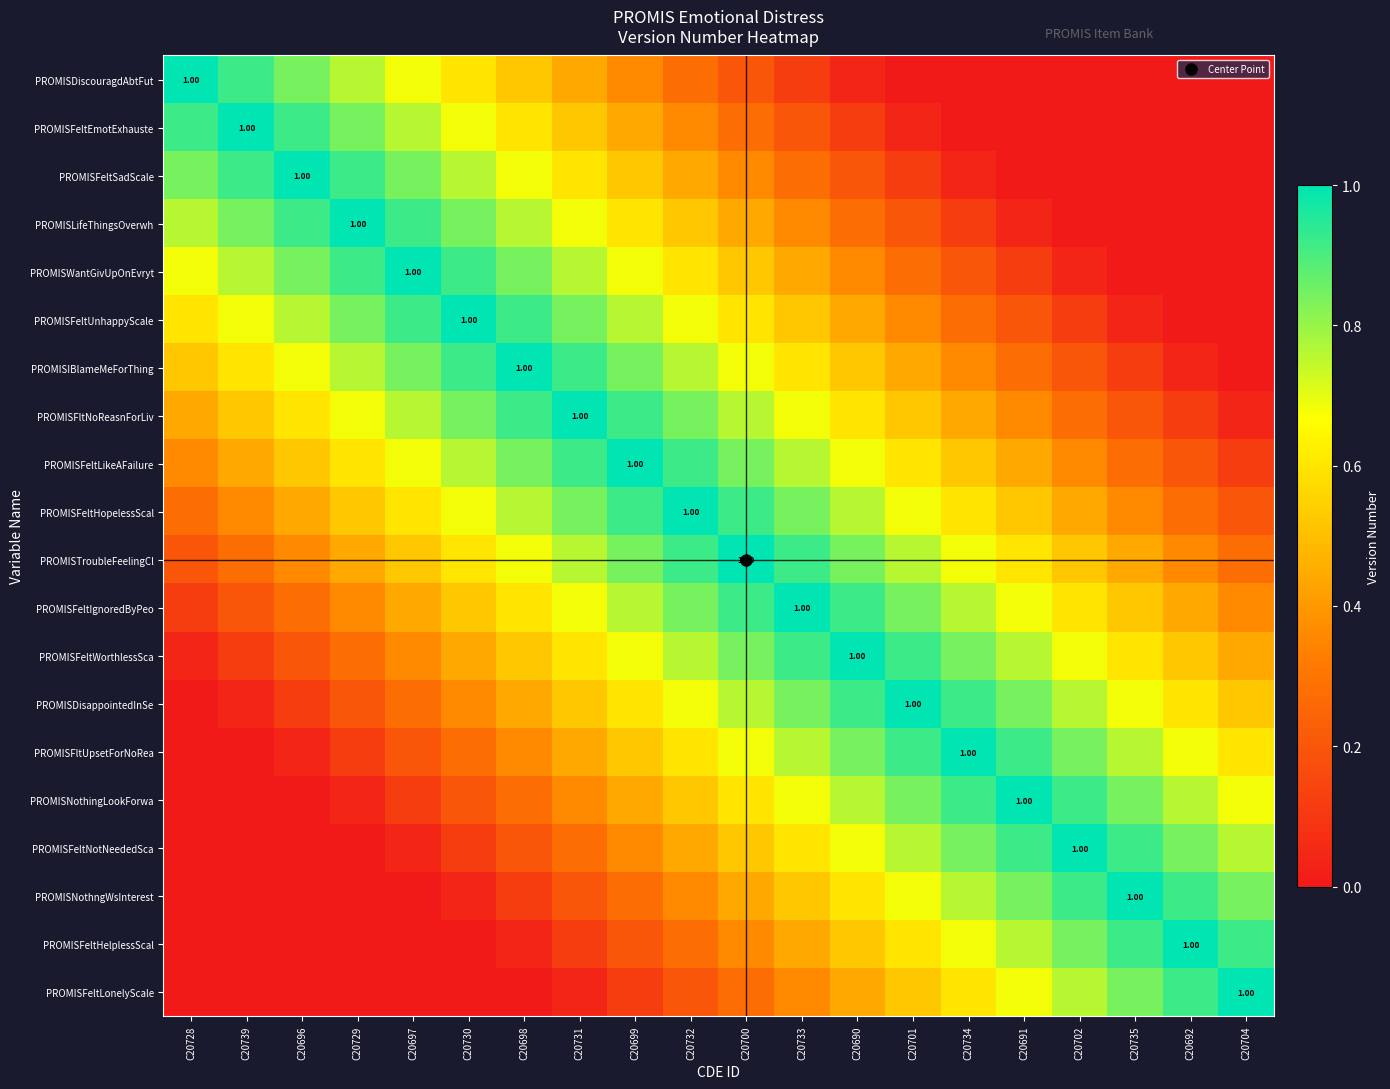

Is it true that PROMISTroubleFeelingCl equals 1.1 at C20734?

False